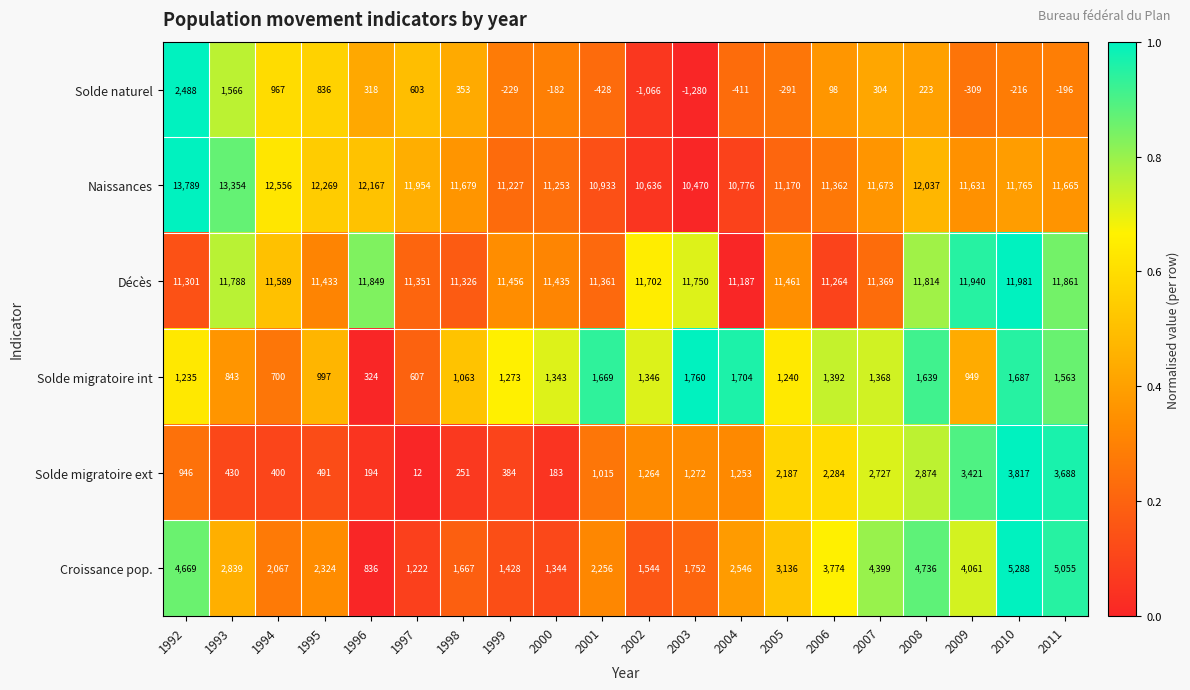

Which series has the widest spread of values?

Croissance pop.